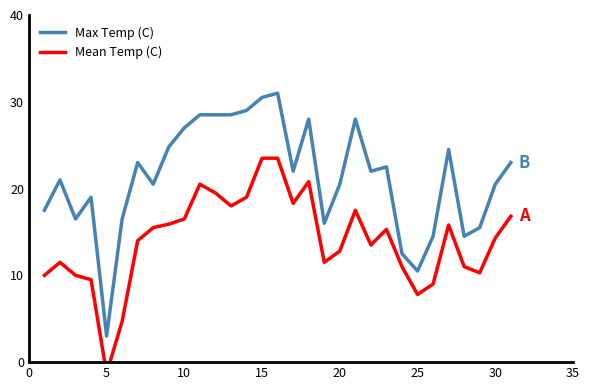

The value of Max Temp (C) at 10 is 9.2. True or false?

False